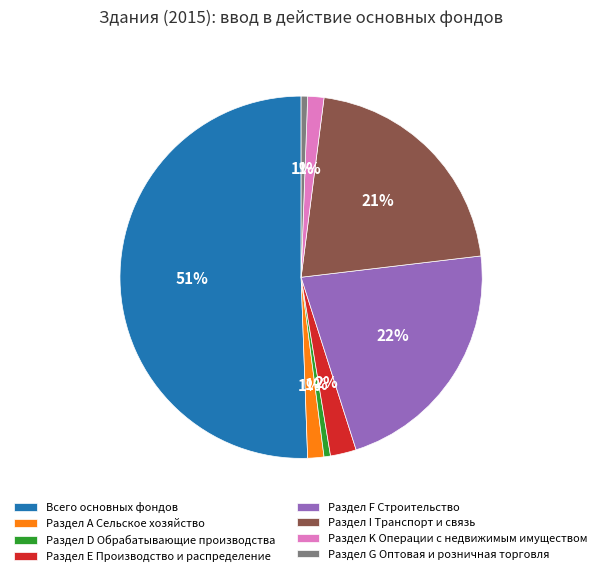

What is the largest slice in the pie chart?

Всего основных фондов